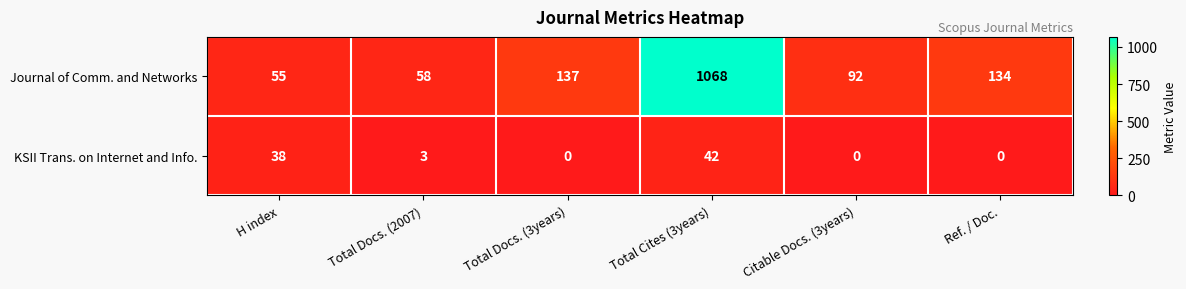

At which category does the chart reach its peak across all series?

Total Cites (3years)